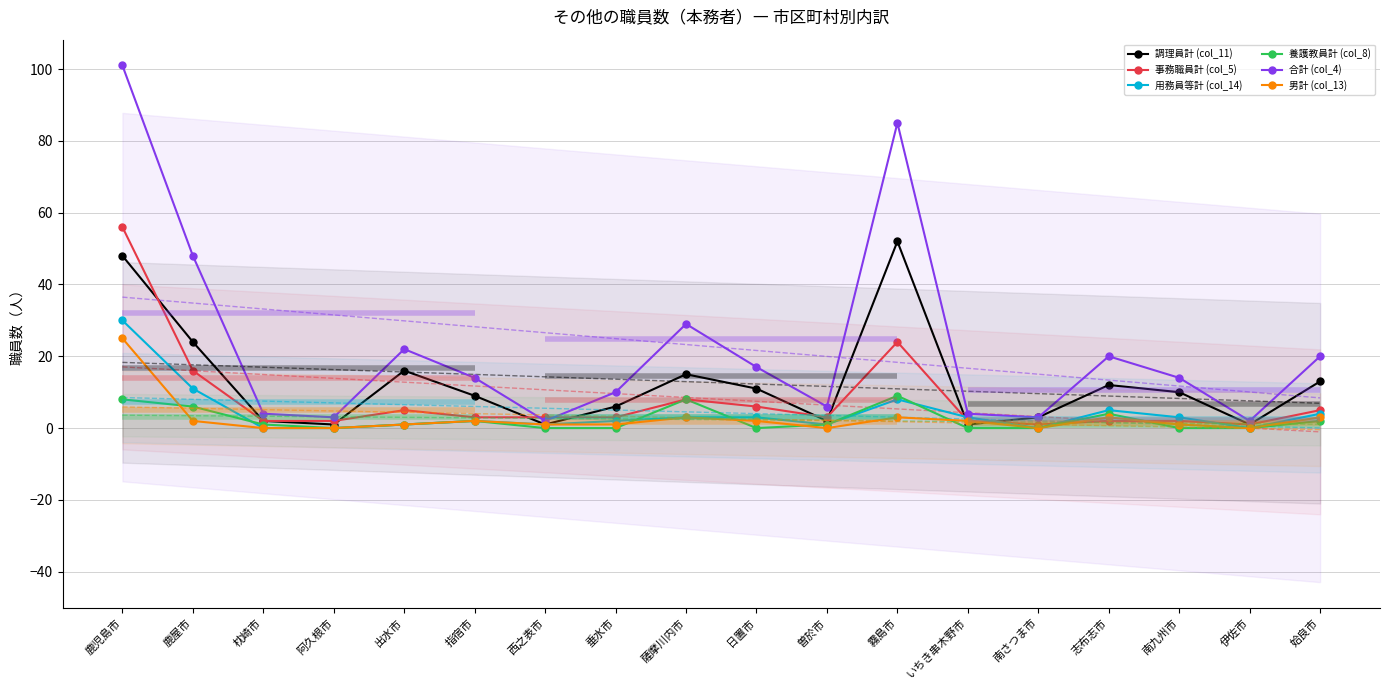

At which category does 用務員等計 (col_14) reach its first local valley?

西之表市